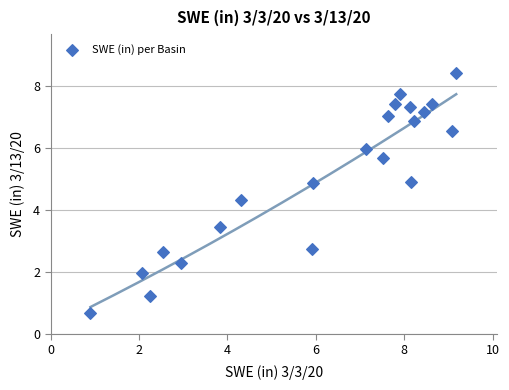

What is the range of X values (max minus min)?

8.3